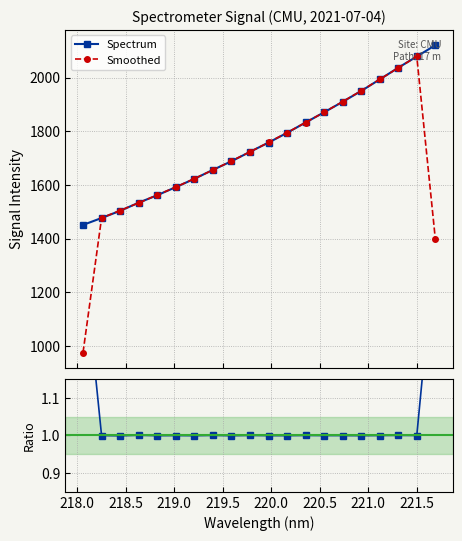

In Smoothed, how many points are higher than both neighbors (excluding endpoints)?

1